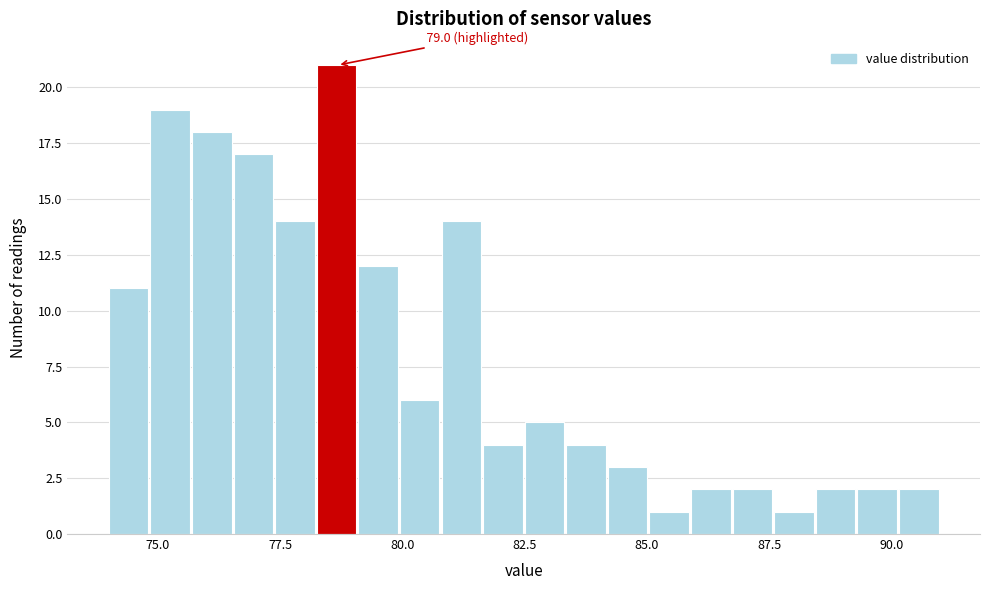

Read against the x-axis, roughly where is the centre of the tallest bar?

78.5